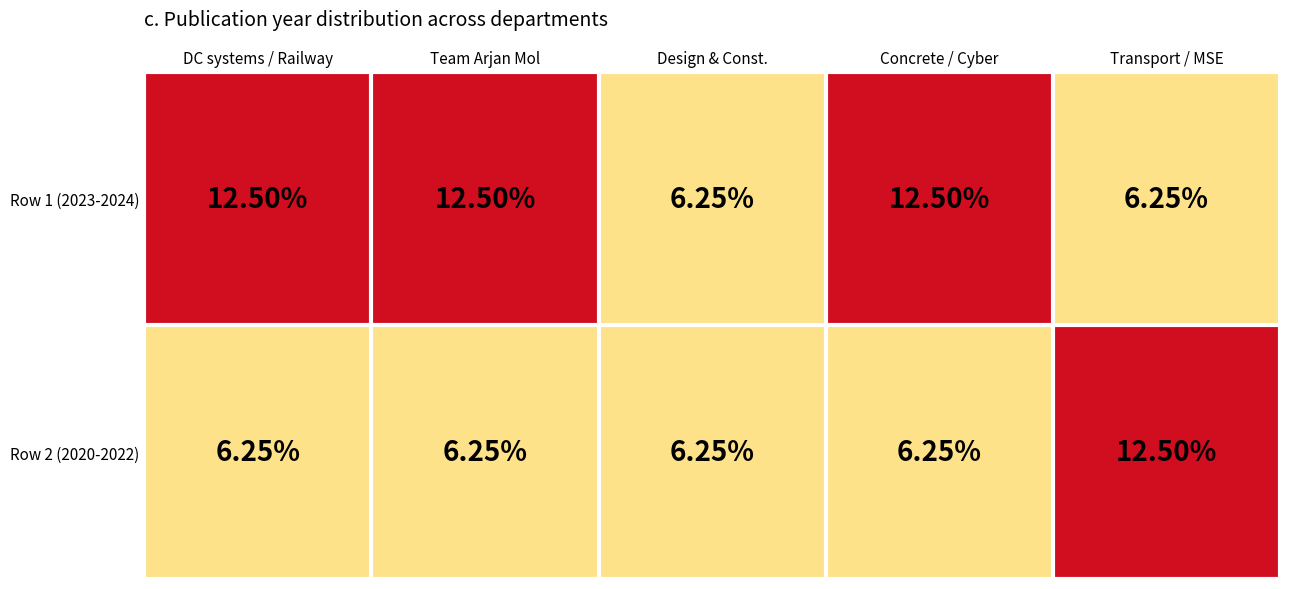

How many categories are shown in the chart?

5